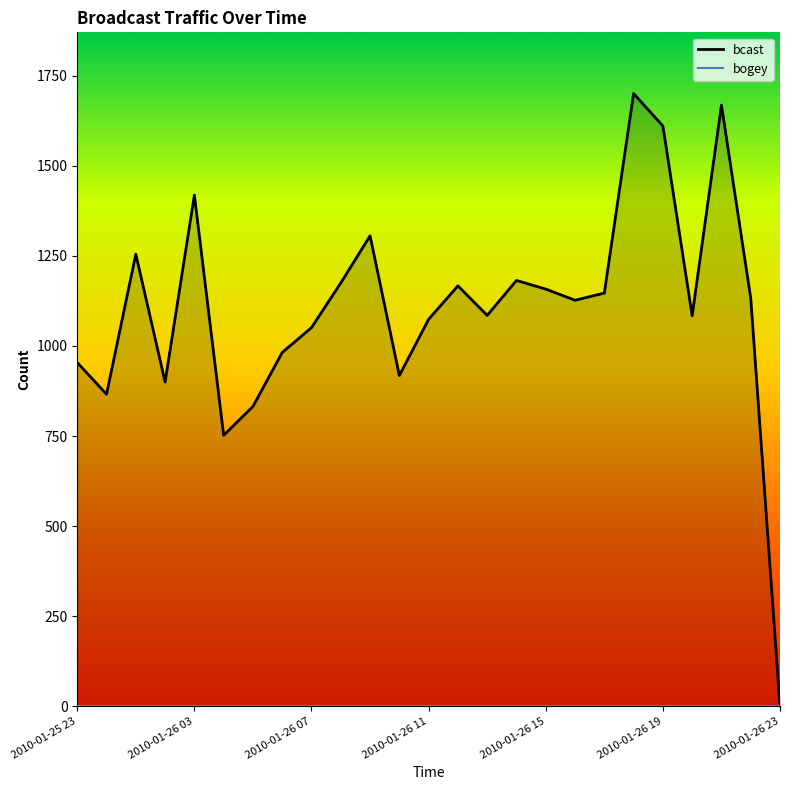

True or false: bogey and bcast cross at least once.

False